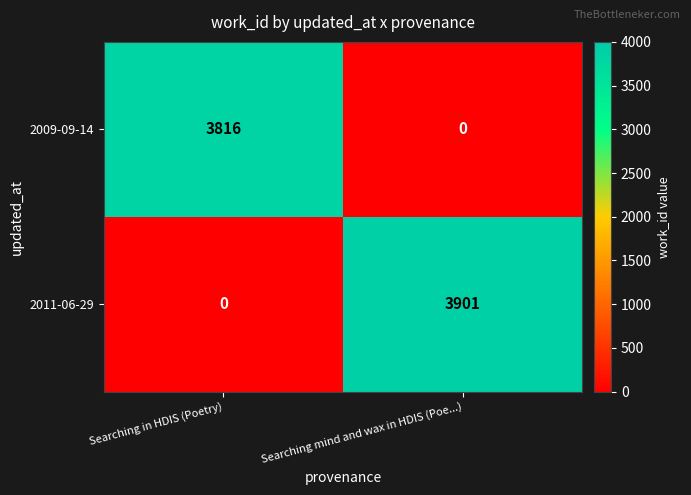

What is the difference between the maximum and minimum values in the 2011-06-29 series?

3901